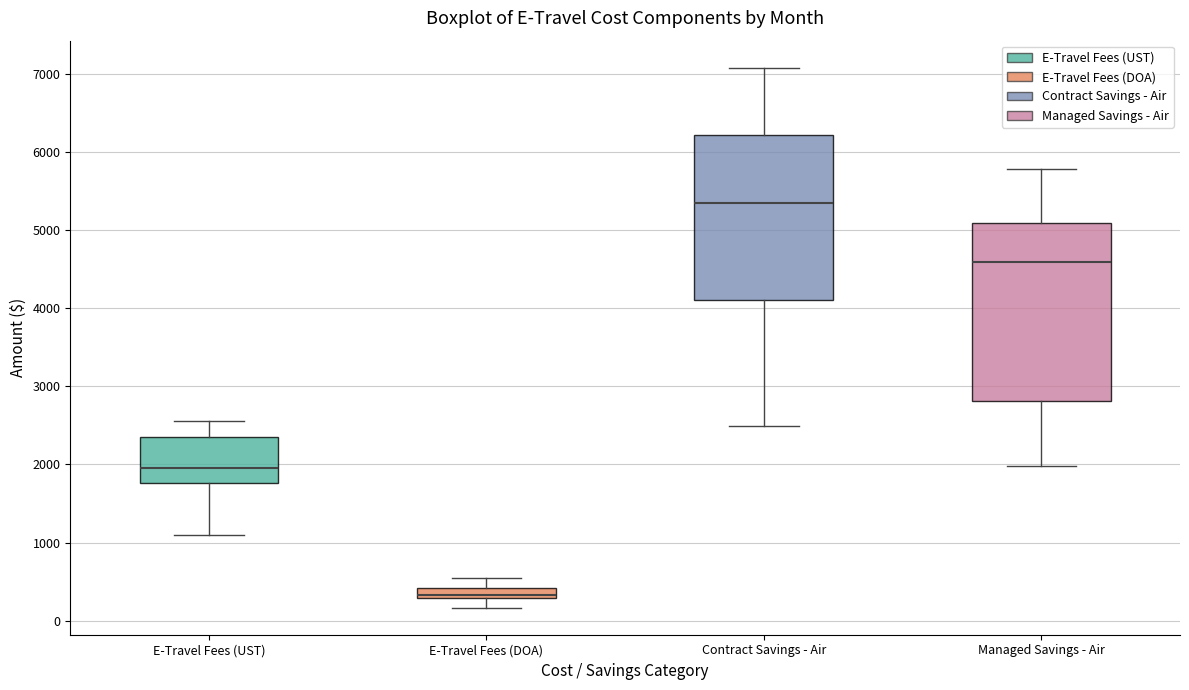

Which box has the highest median line?

Contract Savings - Air